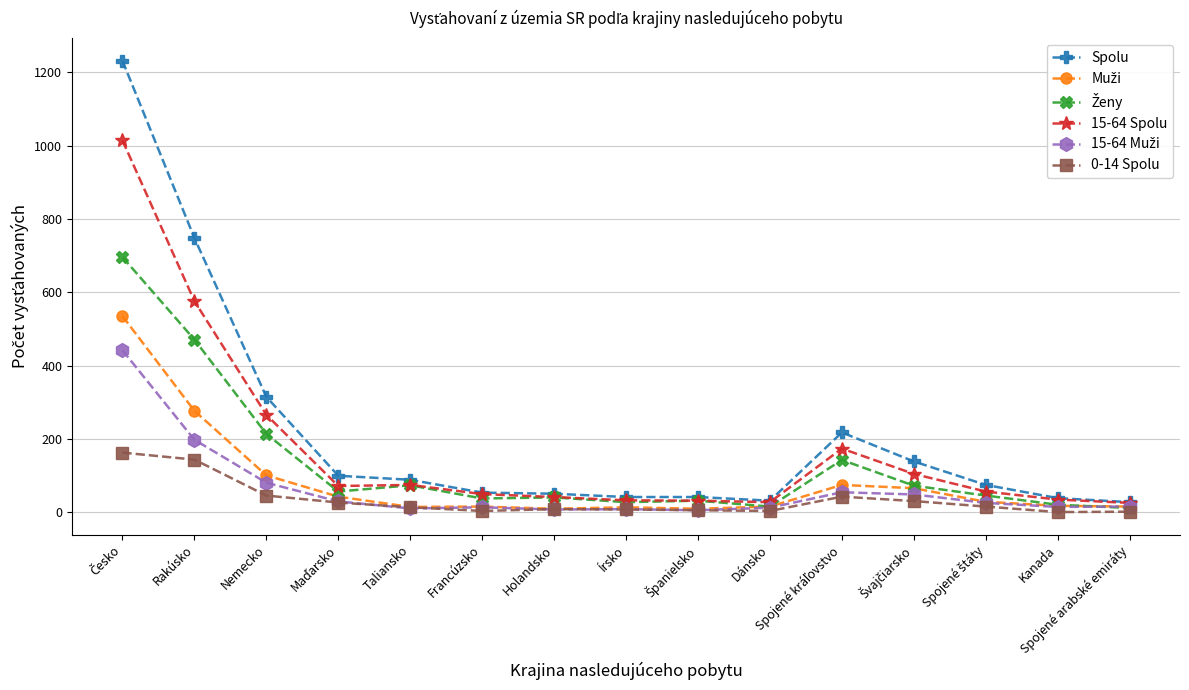

What is the label of the 6th point from the left?

Francúzsko